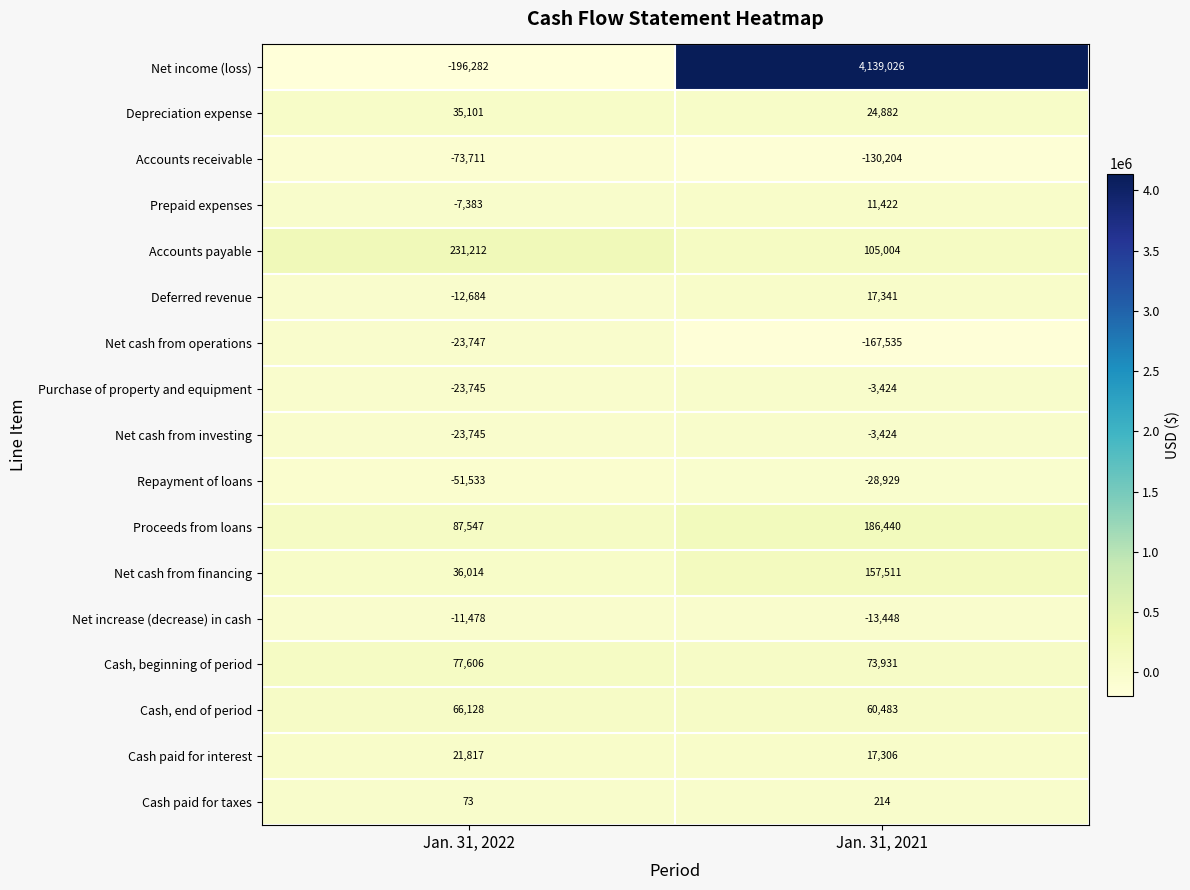

What value does the Cash paid for taxes series have at Jan. 31, 2021?

214